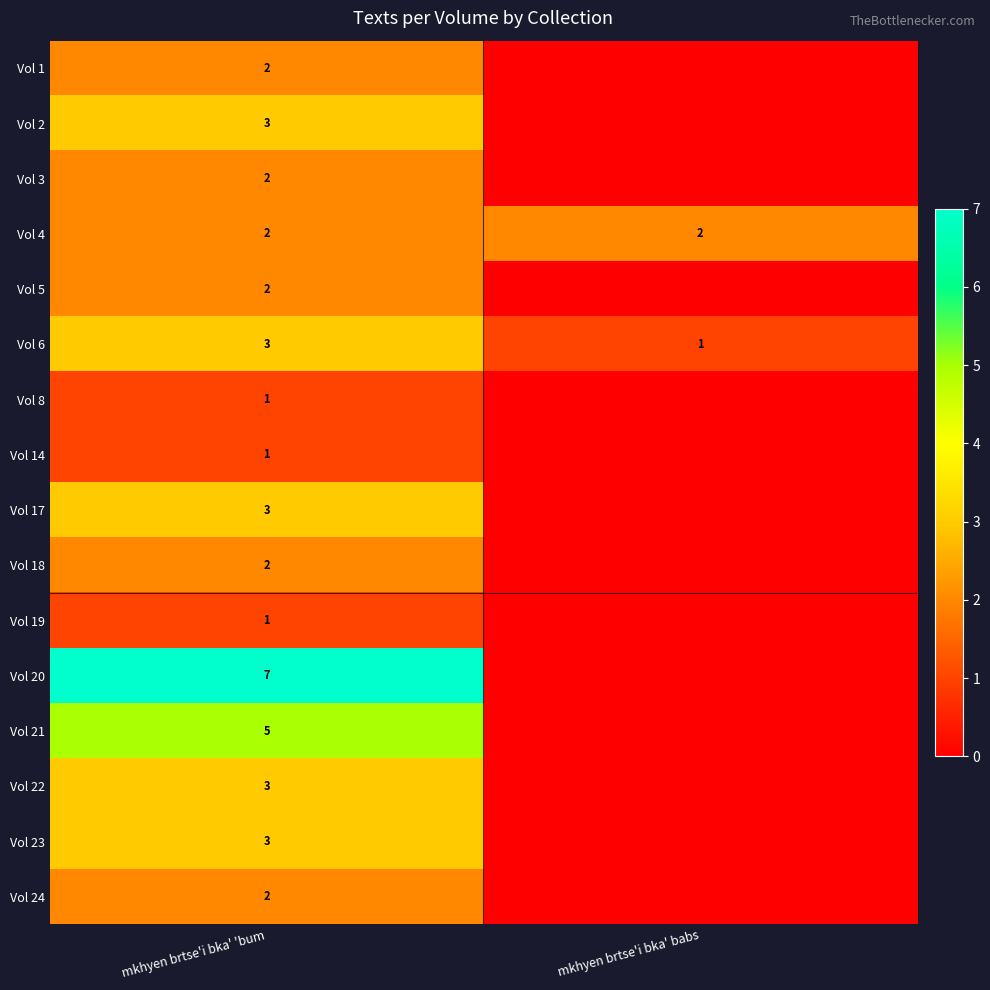

Which label corresponds to the smallest value in the chart?

mkhyen brtse'i bka' babs